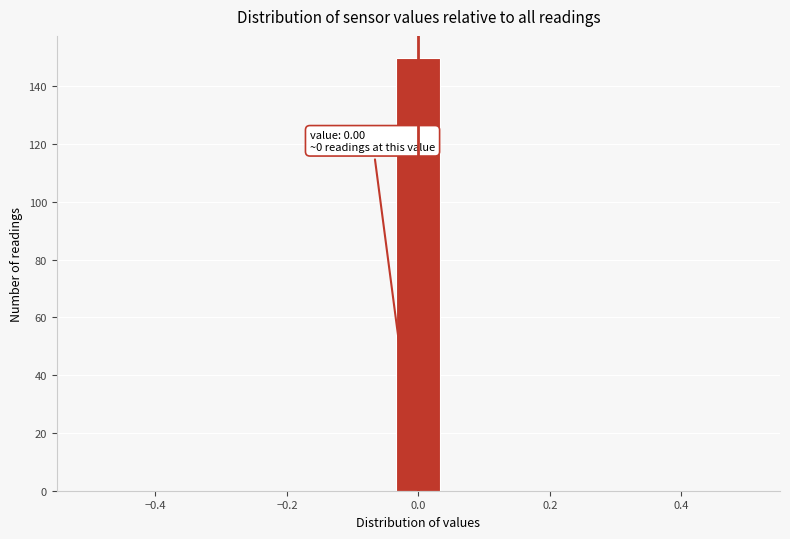

Read against the x-axis, roughly where is the centre of the tallest bar?

0.00